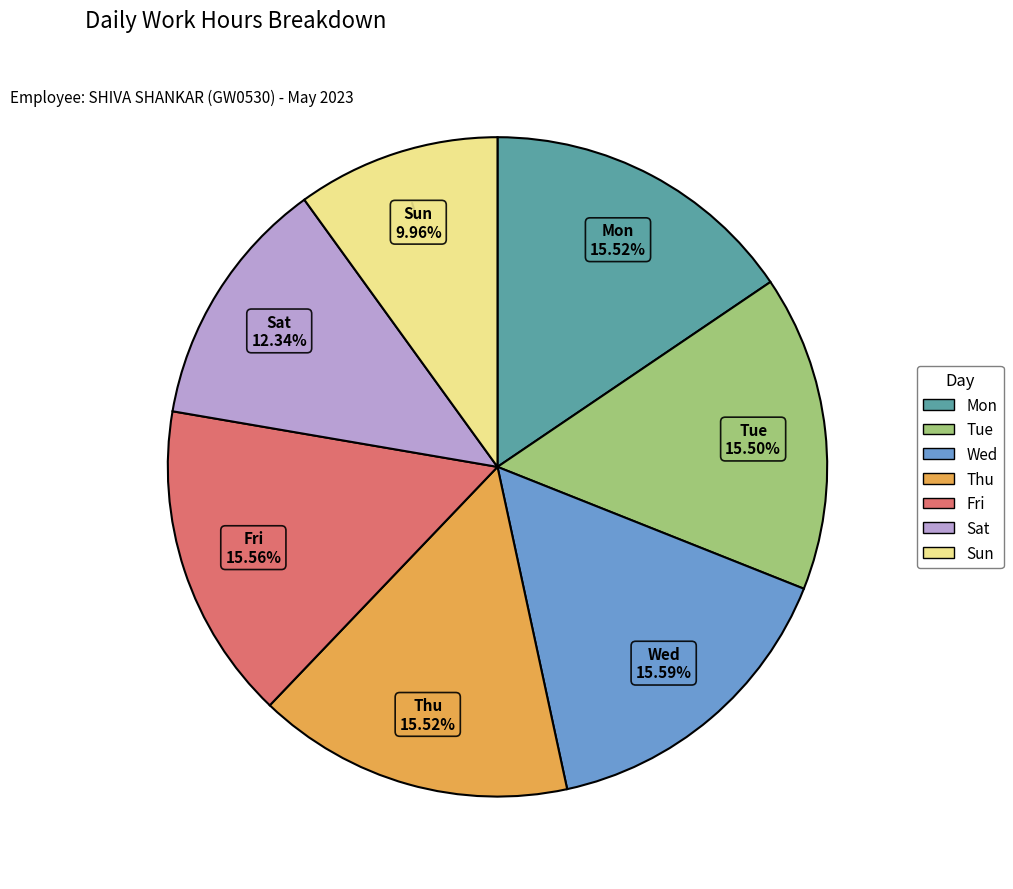

How many segments does this pie chart have?

7